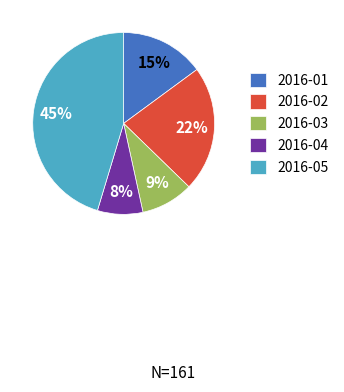

Is there any slice that represents more than half of the pie?

No